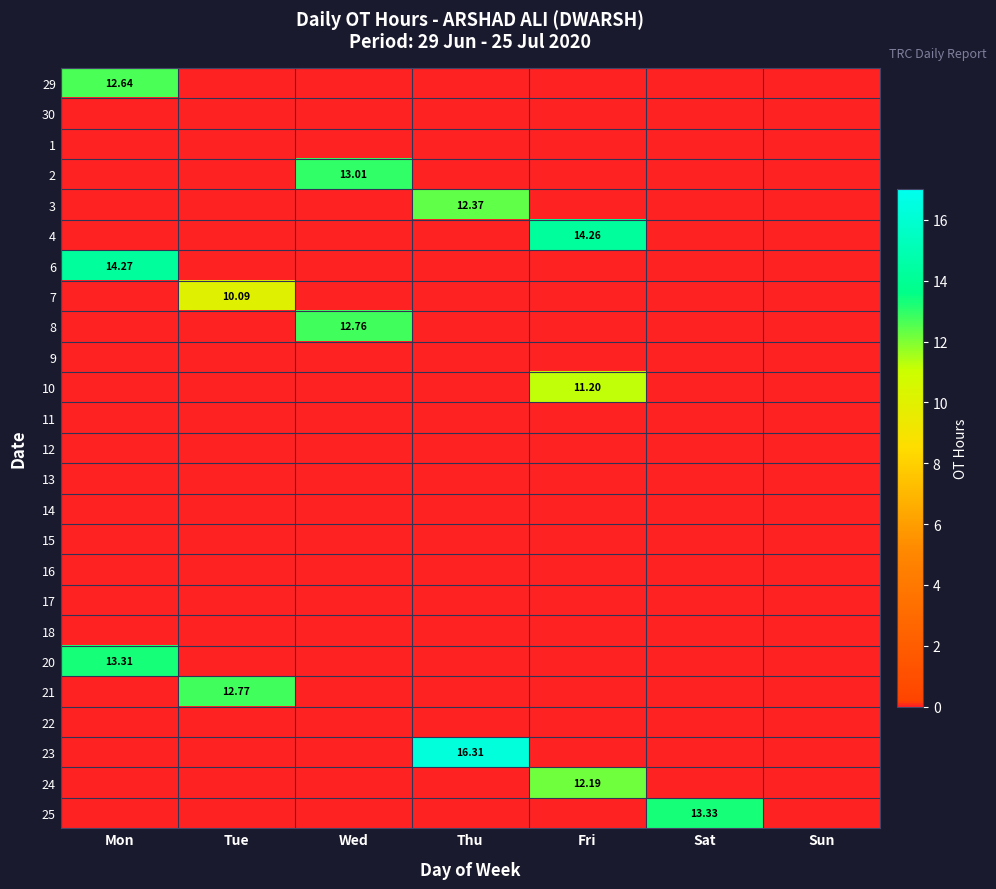

The 24 series shows 5.0 at Sun. True or false?

False